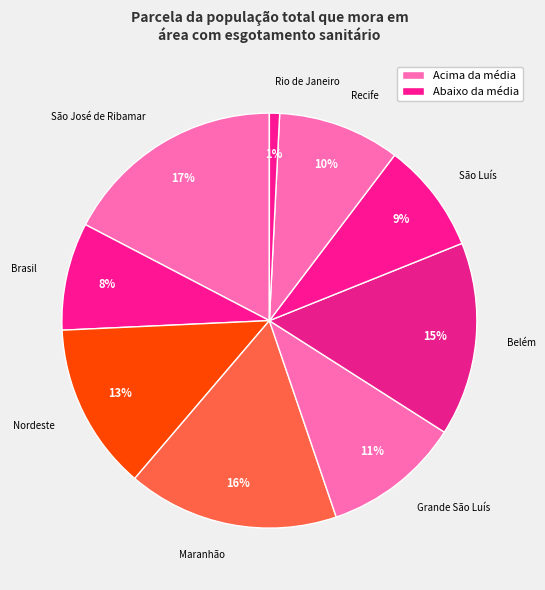

Which category has the smallest portion of the pie?

Rio de Janeiro